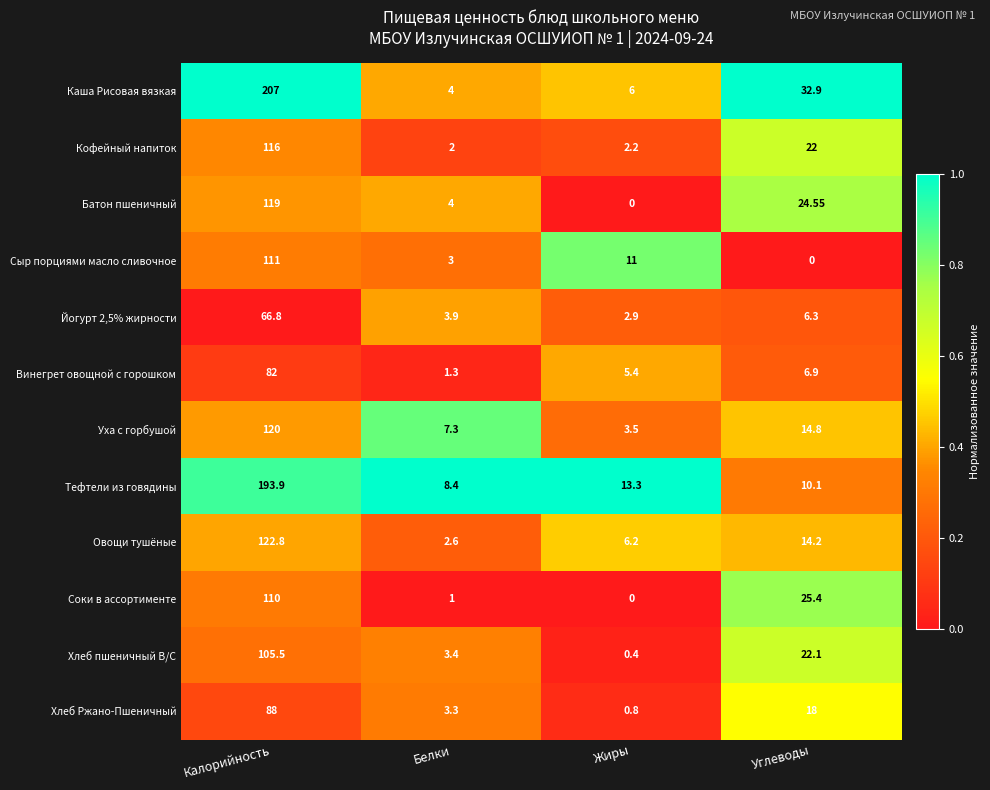

At which label does Уха с горбушой first exceed 14?

Калорийность